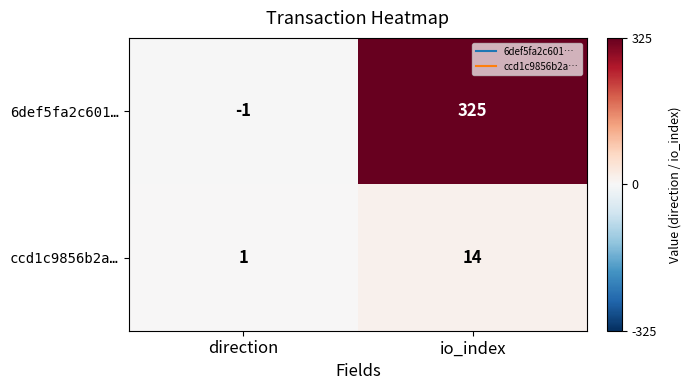

List the series in order of their peak value, highest first.

6def5fa2c601…, ccd1c9856b2a…